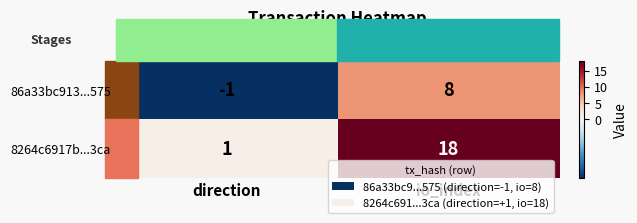

Which category has the highest value in the 86a33bc913...575 series?

io_index